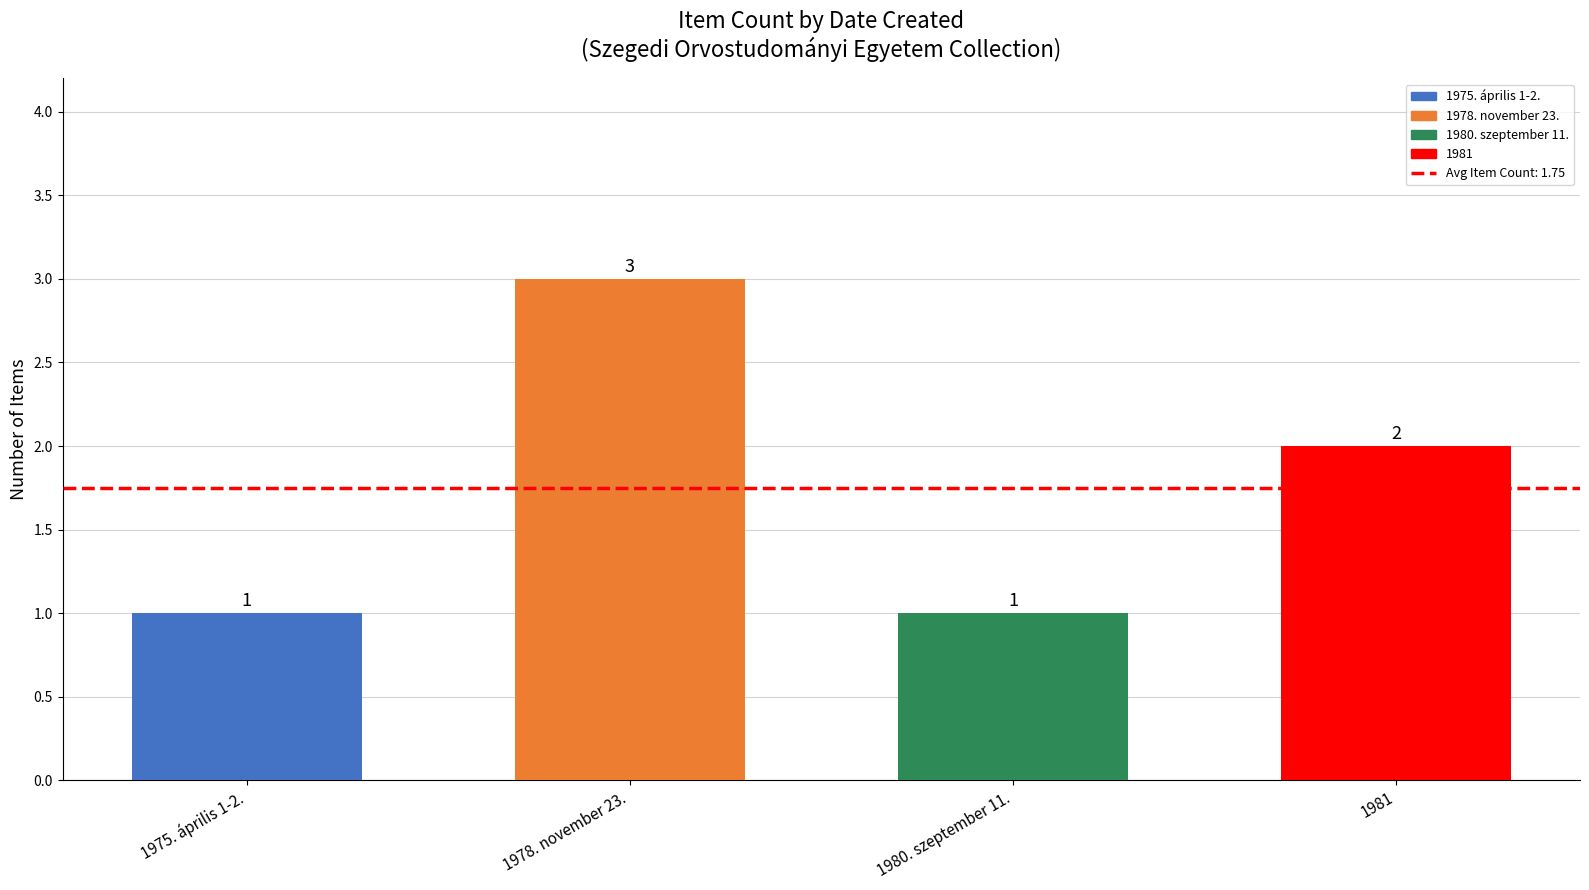

True or false: the data shows 2 at 1981.

True